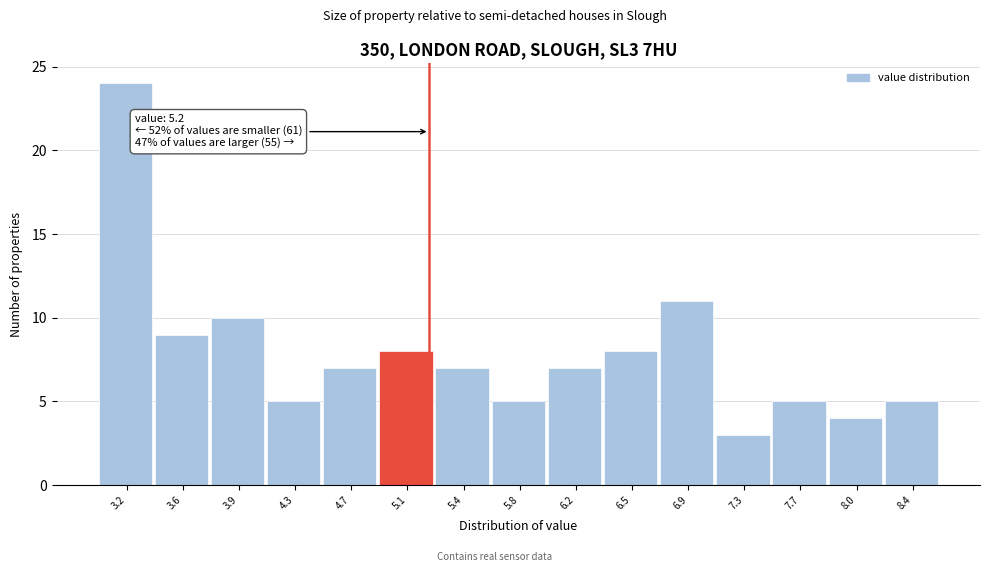

Which range on the x-axis has the tallest bar?

3.00 to 3.35